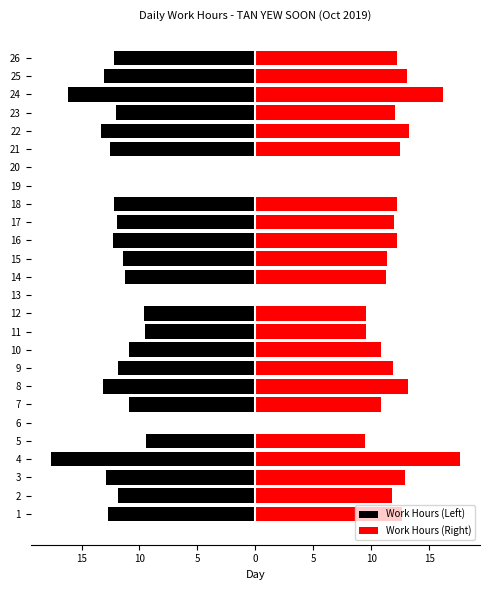

Is the value of Work Hours (Left) at 3 greater than the value of Work Hours (Right) at 15?

No